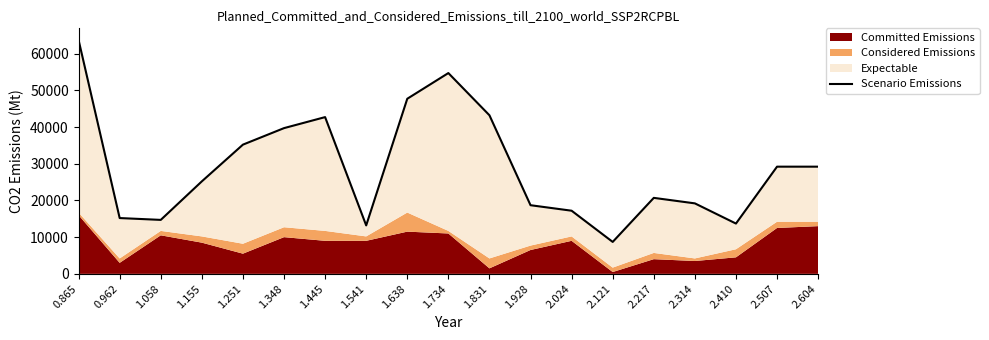

What is the value of the 10th point from the left?

54700